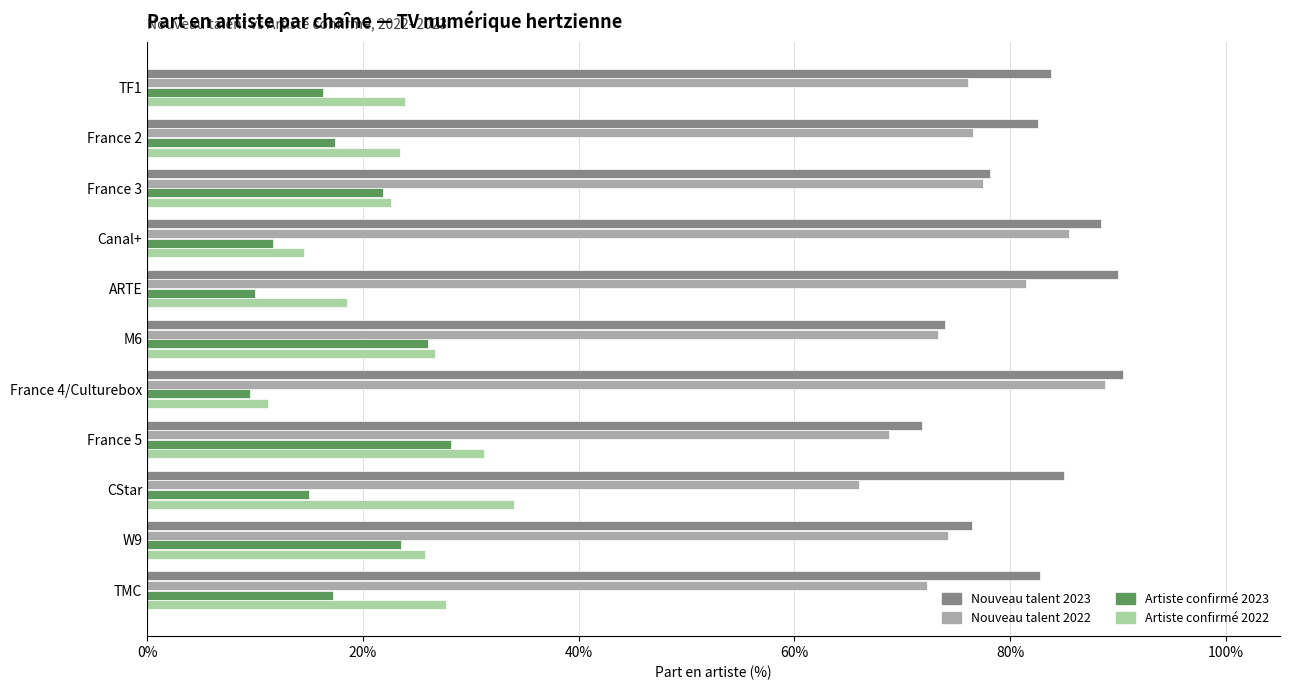

What is the minimum value shown in the chart?

9.5